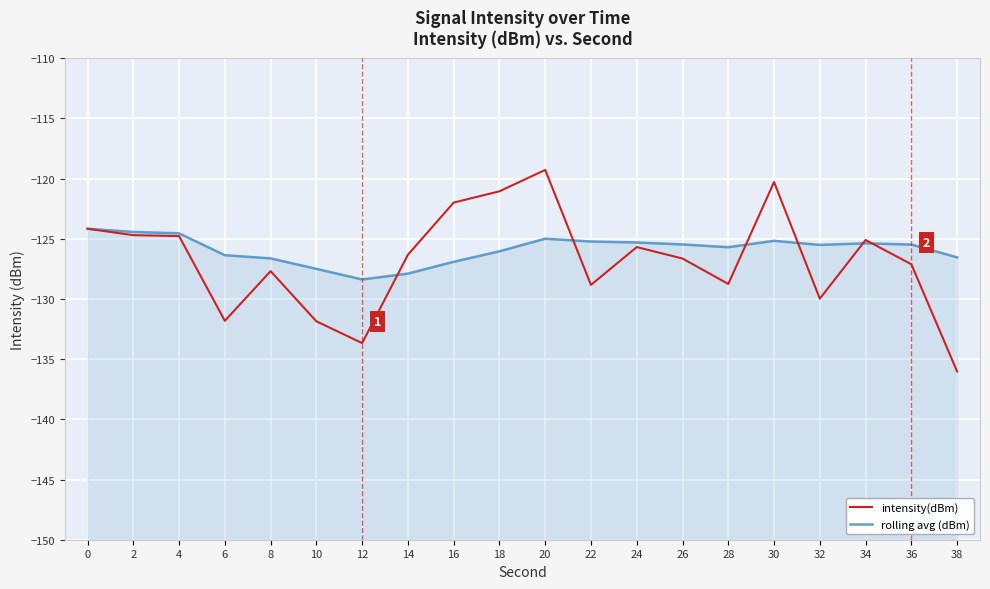

At which category is the sum across all series the highest?

20